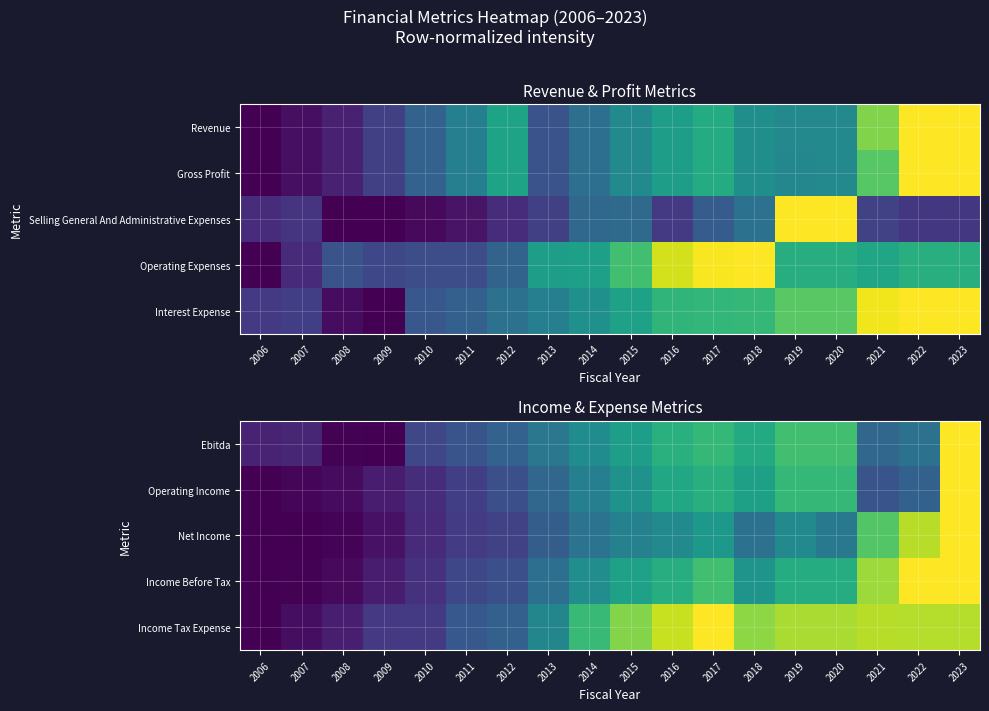

Is the value of Net Income at 2014 greater than the value of Operating Income at 2015?

No